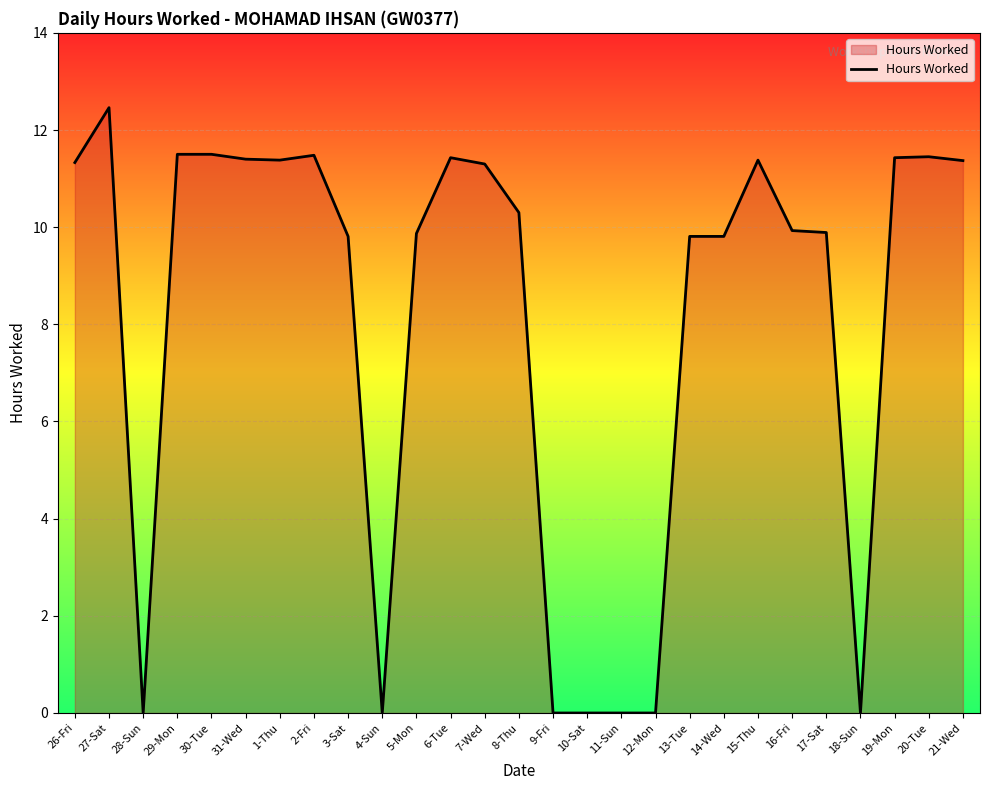

What value does the data have at 15-Thu?

11.4